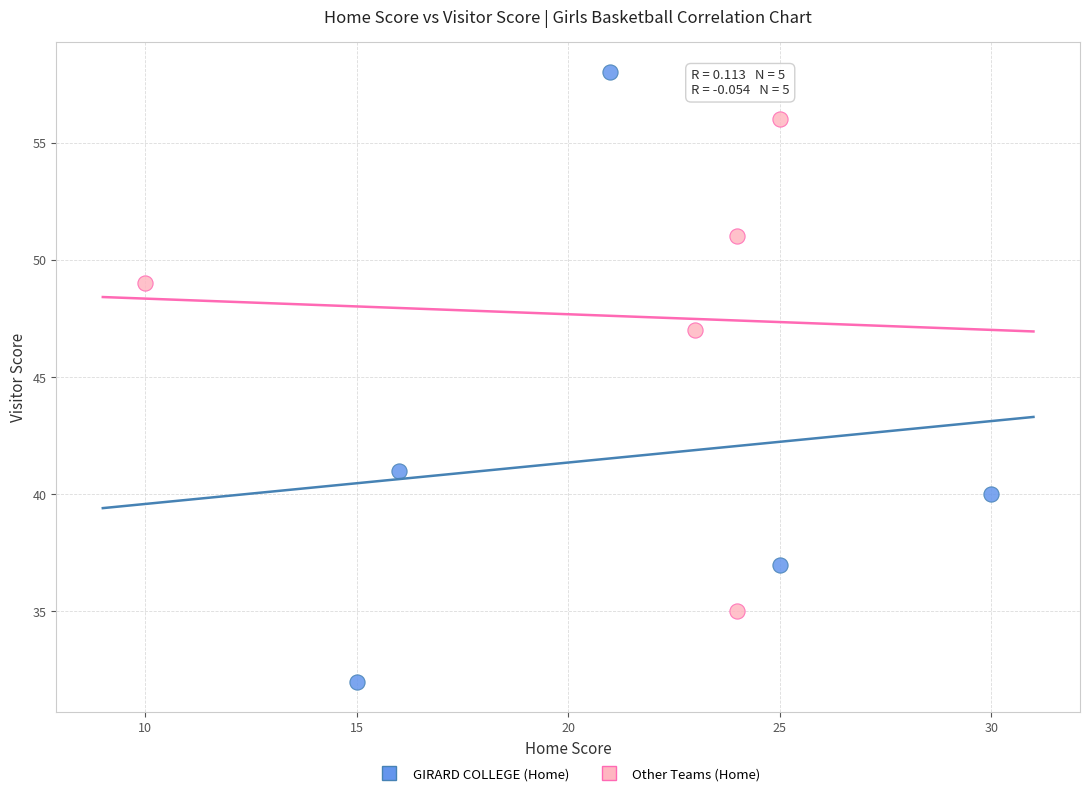

Which series has the largest Y range (max minus min)?

GIRARD COLLEGE (Home)